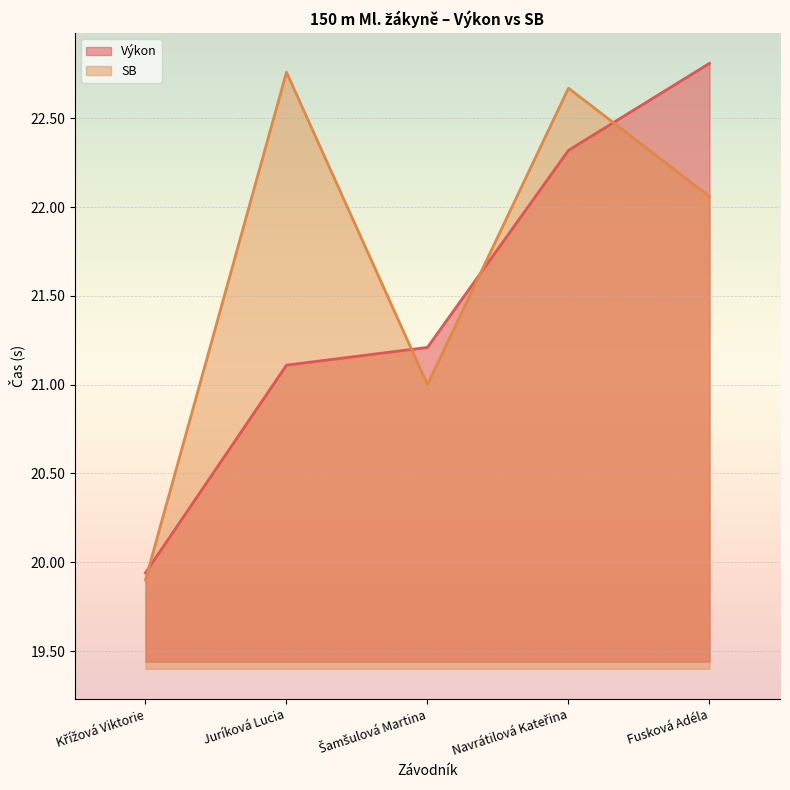

What is the difference between the maximum and minimum values in the Výkon series?

2.9